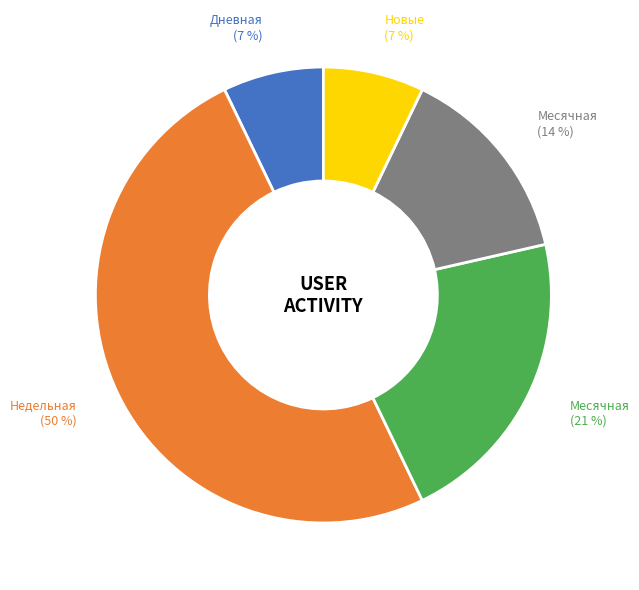

To the nearest percent, what is the difference between the largest and smallest slice percentages?

43%